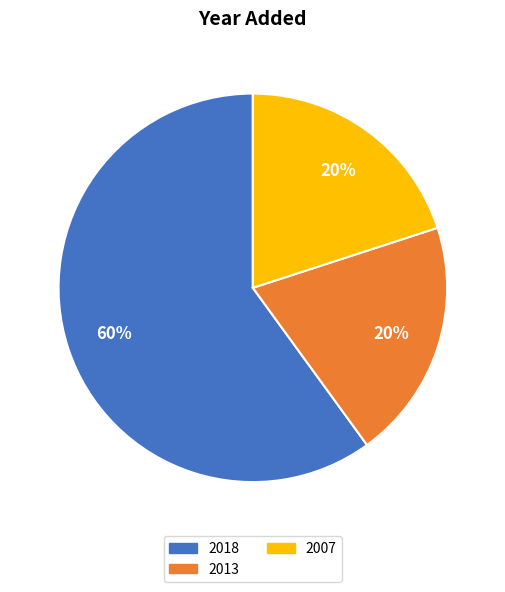

How many segments does this pie chart have?

3